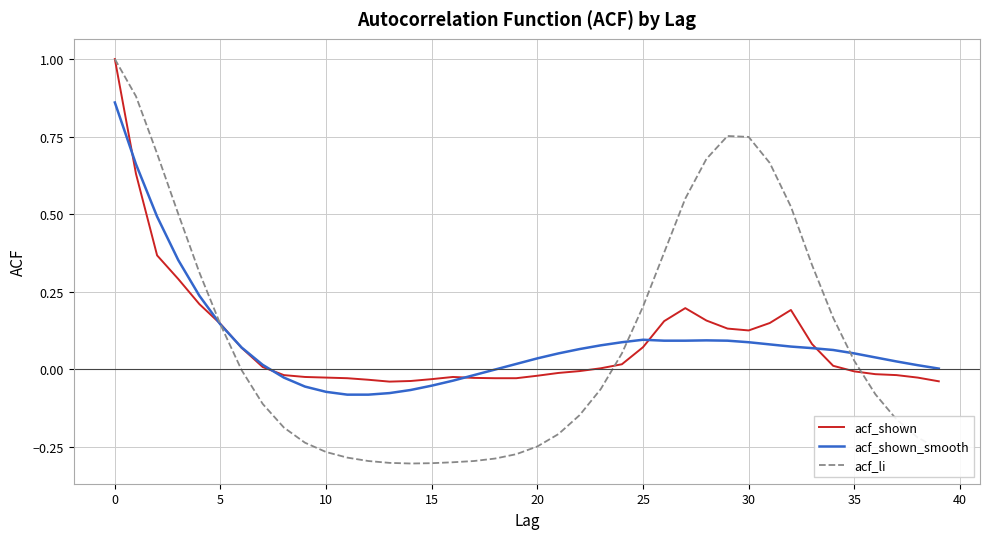

What is the maximum value for acf_li?

1.0